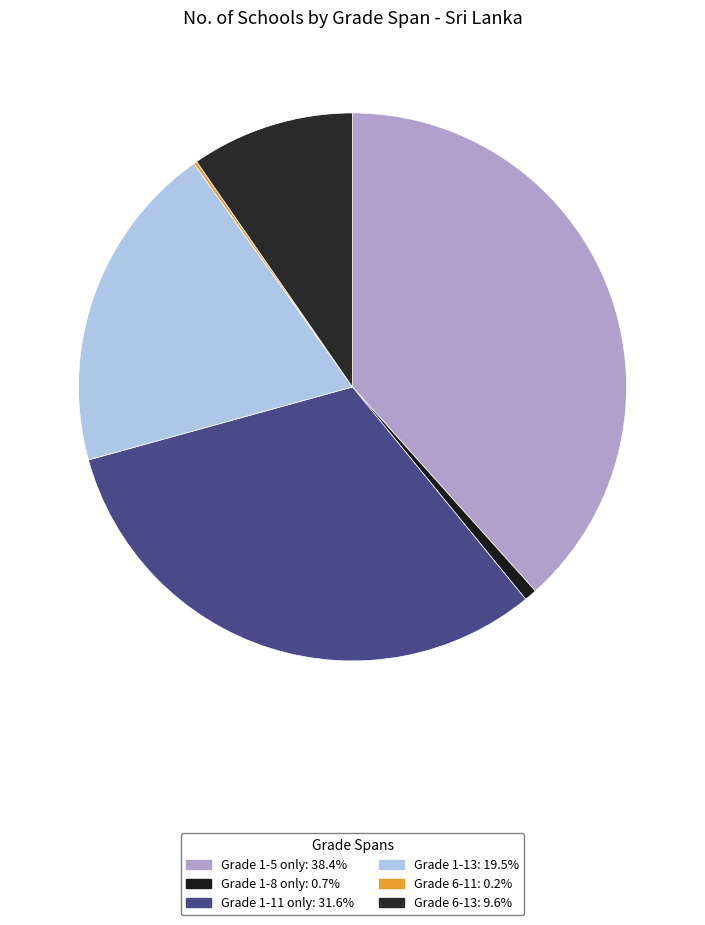

The Grade 6-11 slice represents 0% of the pie. True or false?

True